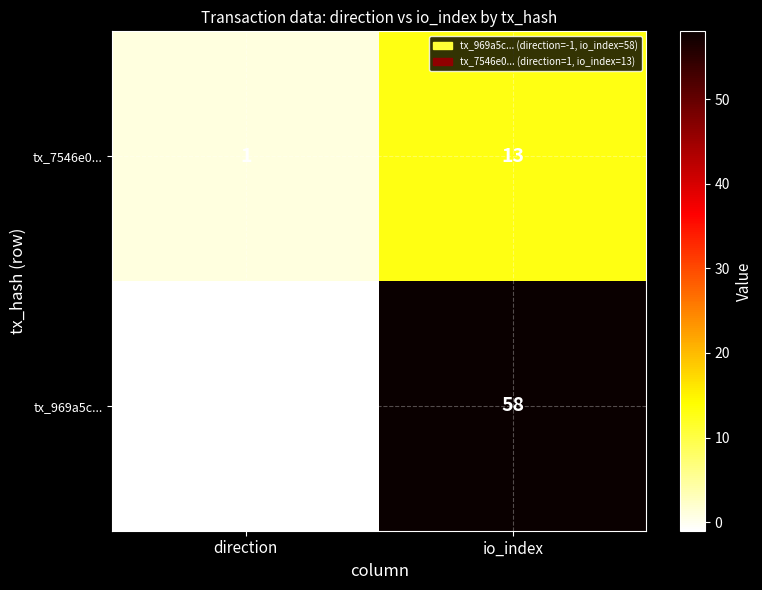

Which series has the widest spread of values?

tx_969a5c...